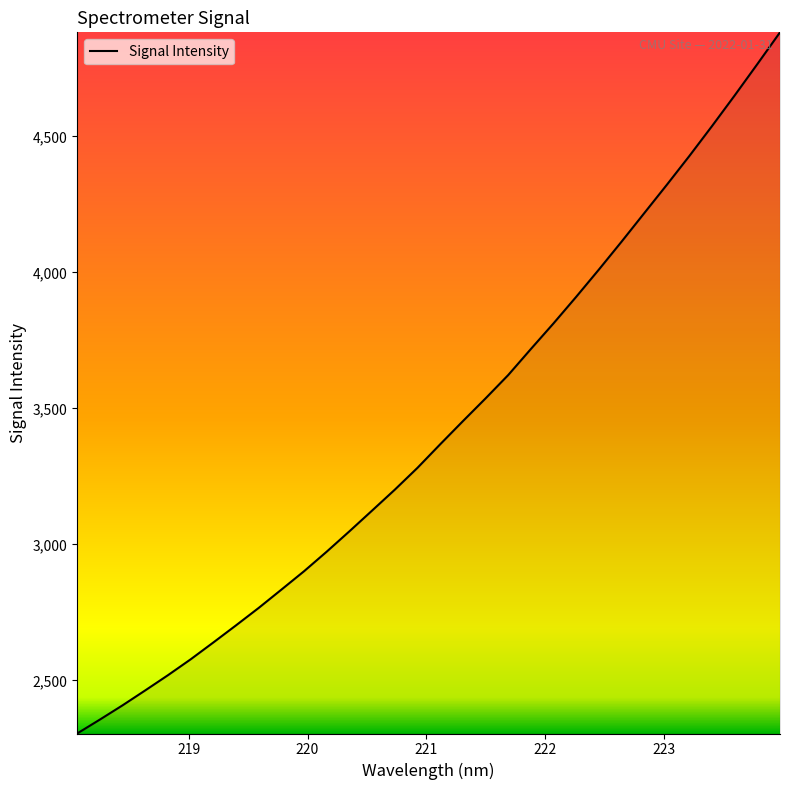

What is the smallest value displayed?

2305.0